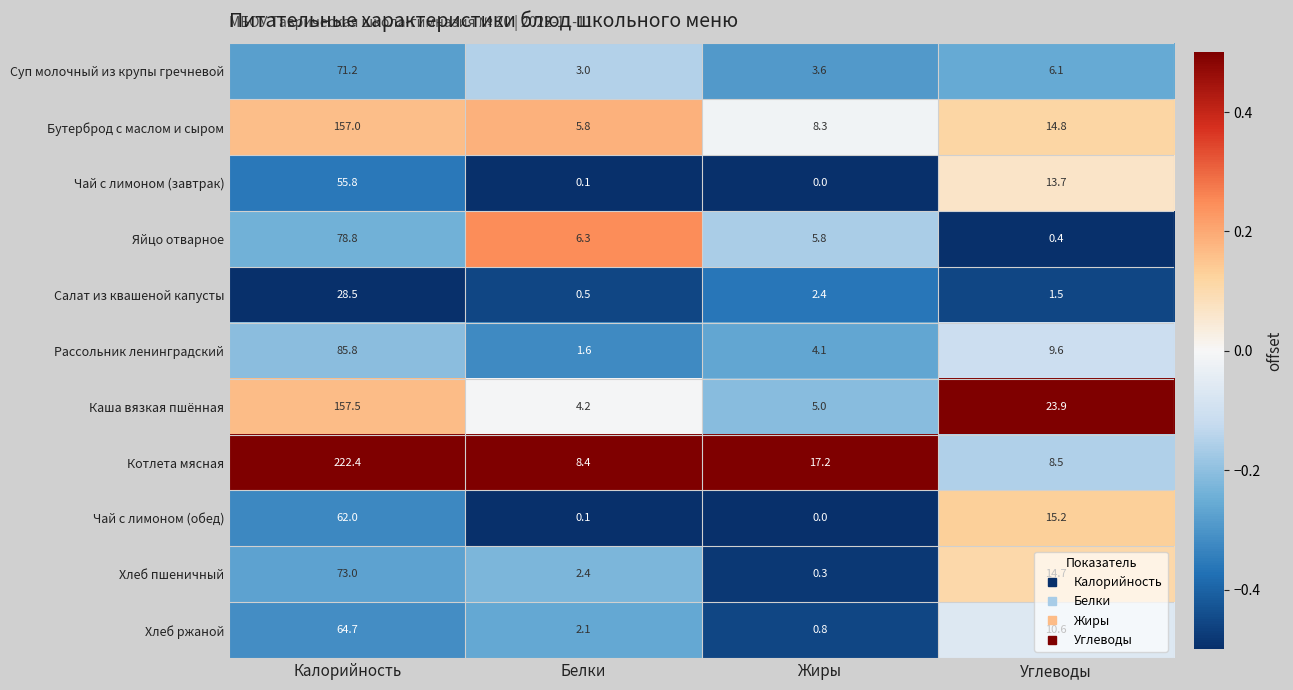

Which label corresponds to the smallest value in the chart?

Жиры